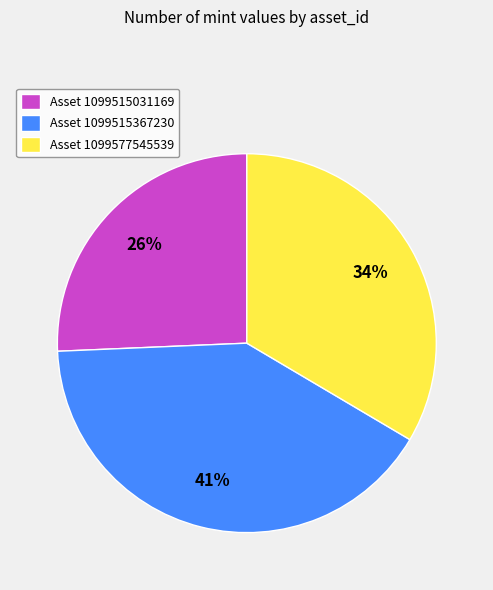

Approximately how many times larger is the value at Asset 1099515367230 compared to Asset 1099577545539?

1.2